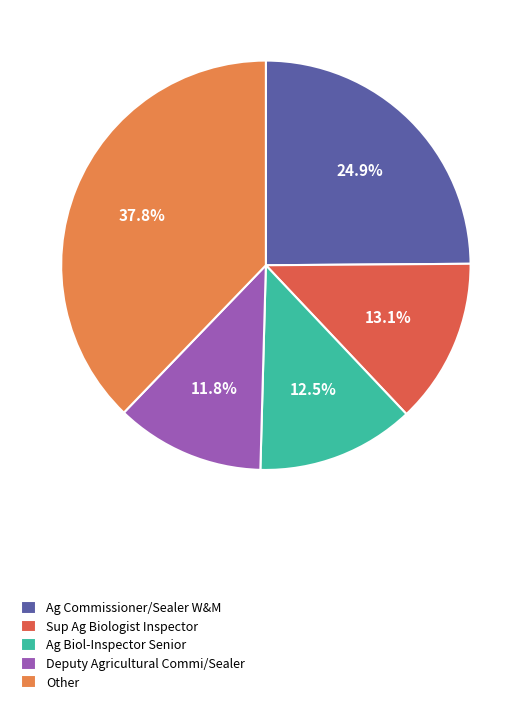

Do Sup Ag Biologist Inspector and Other together represent more than half of the pie?

Yes